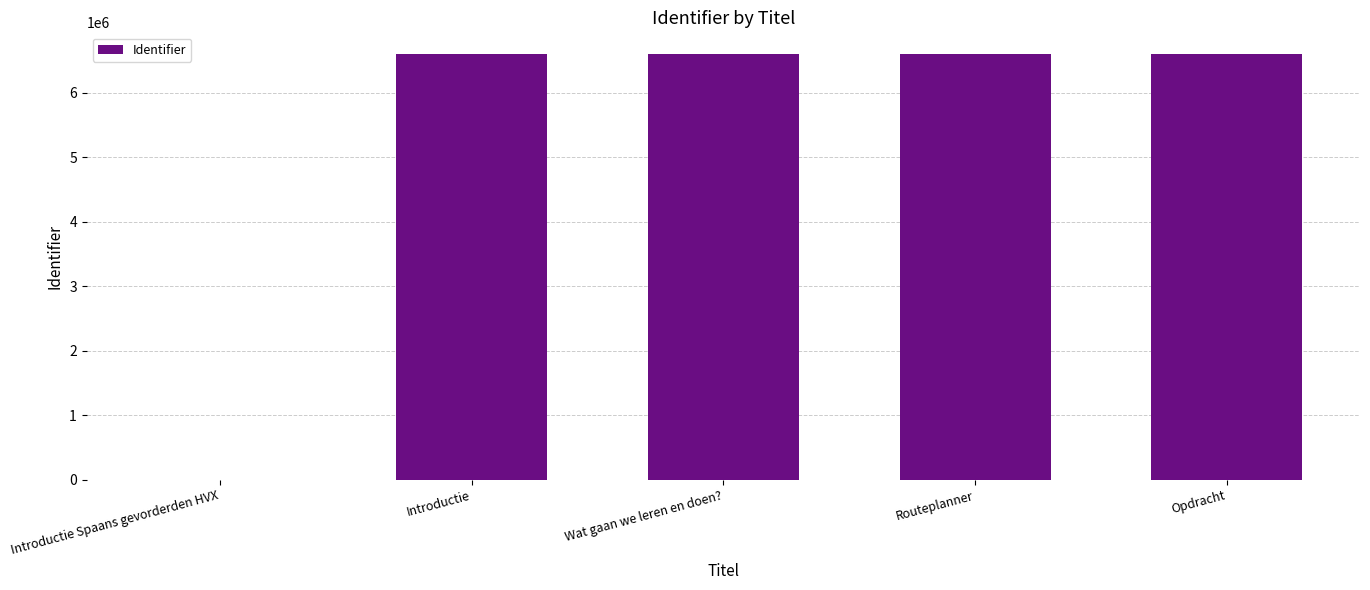

What is the maximum value shown in the chart?

6603286